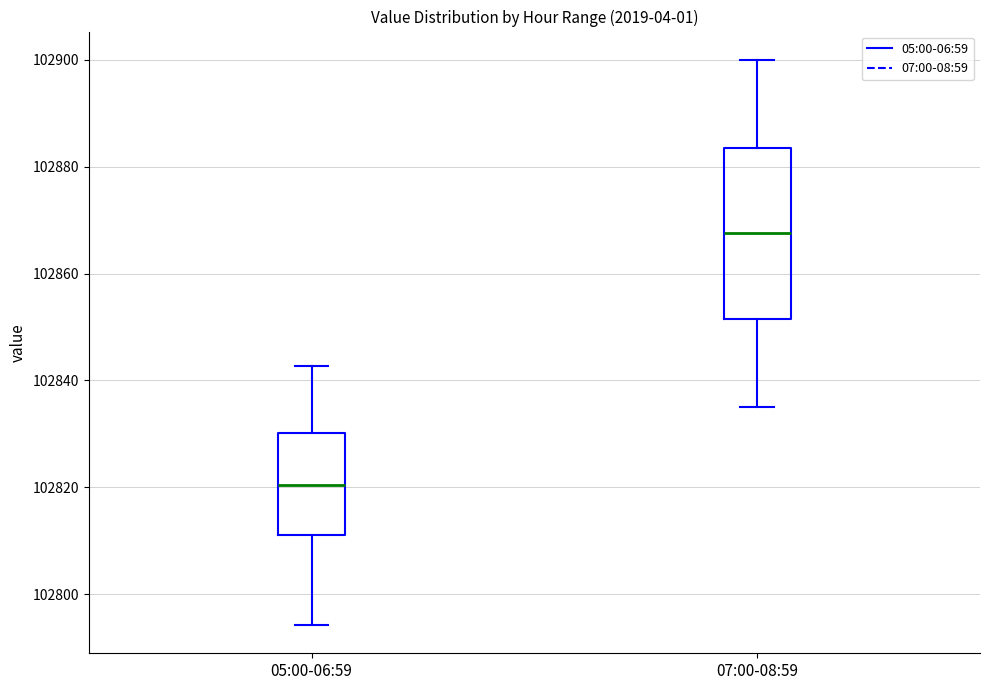

Which box has the lowest median line?

05:00-06:59